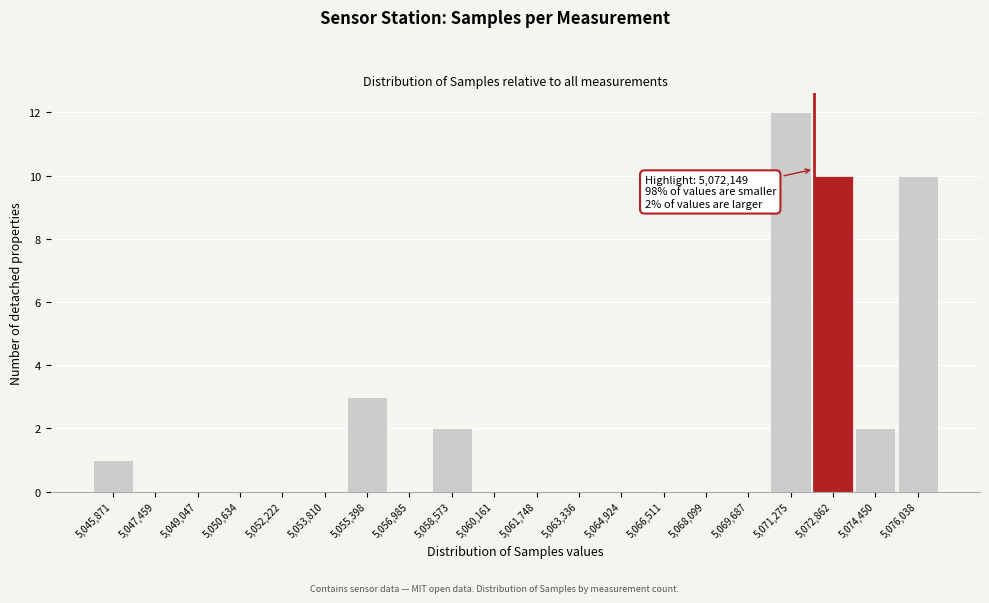

Over which range of the x-axis is the bar tallest?

5070400 to 5072000